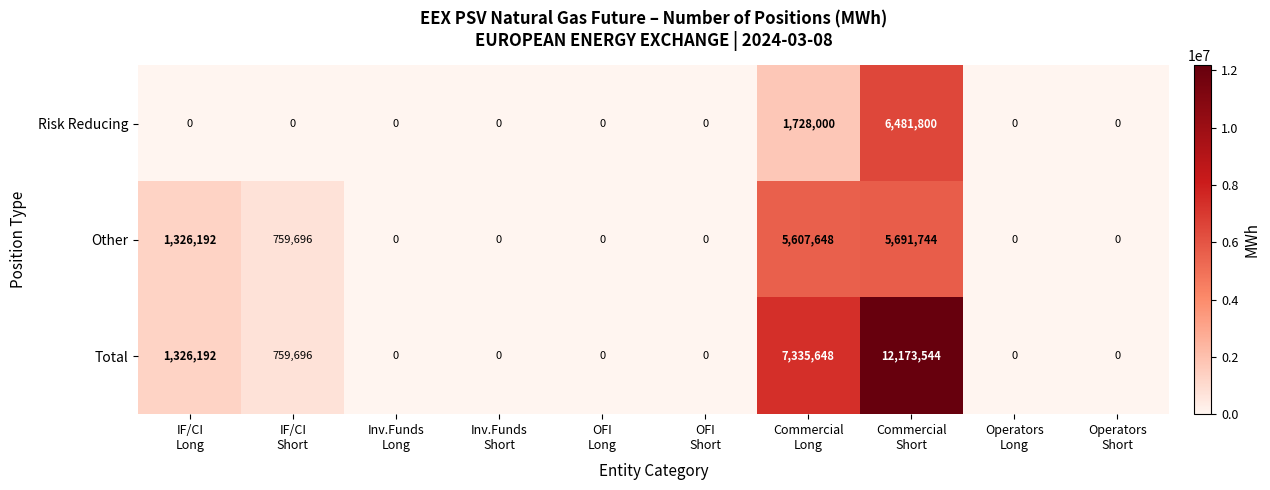

List the series in order of their peak value, lowest first.

Other, Risk Reducing, Total